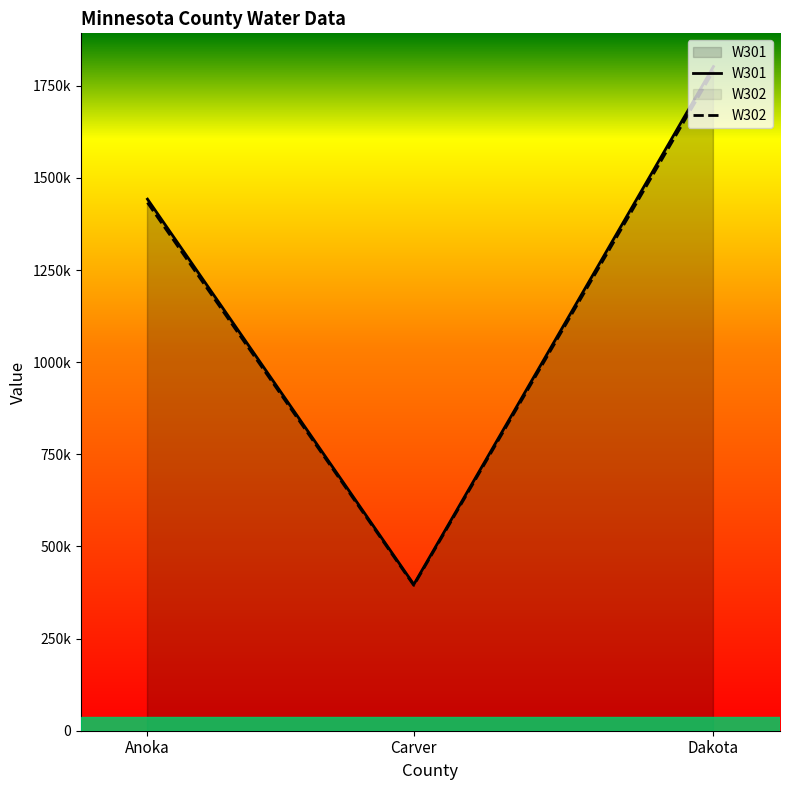

Where is W301 nearest to the value 1099632?

Anoka